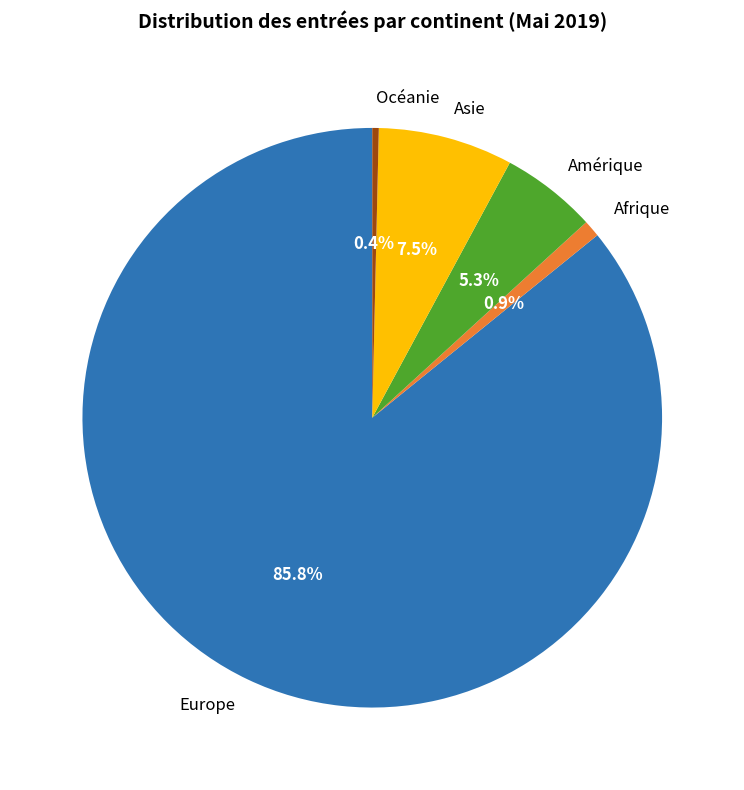

To the nearest percent, what portion does Amérique represent?

5%